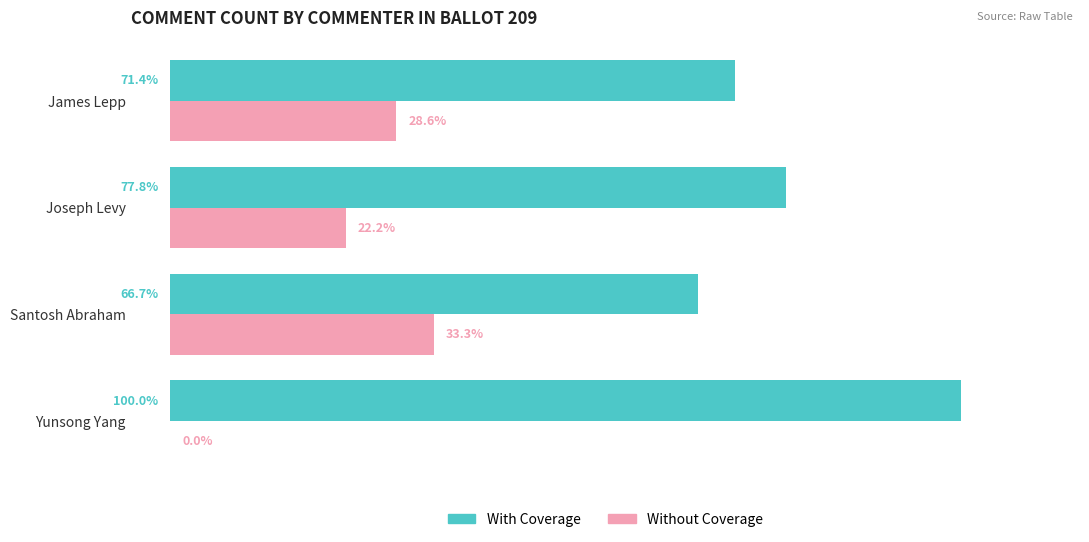

Is the value of With Coverage at James Lepp greater than the value of Without Coverage at Joseph Levy?

Yes